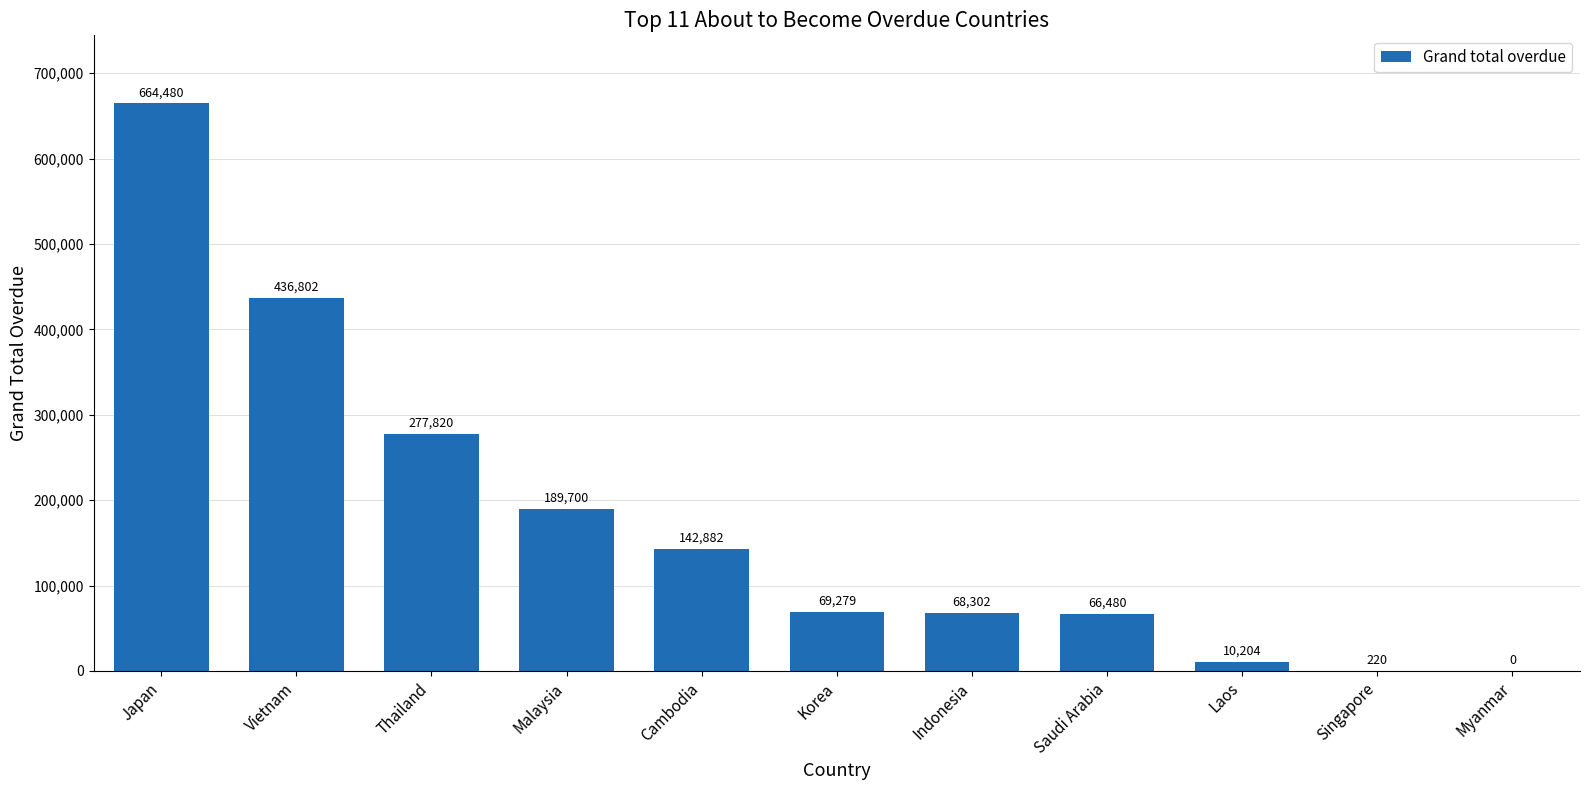

Does the chart contain stacked bars?

No